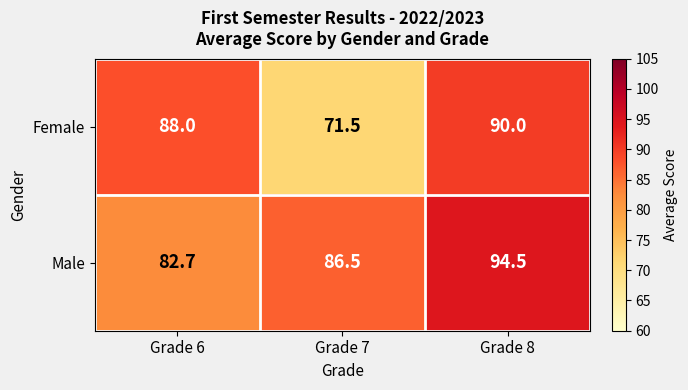

Which label corresponds to the largest value in the chart?

Grade 8